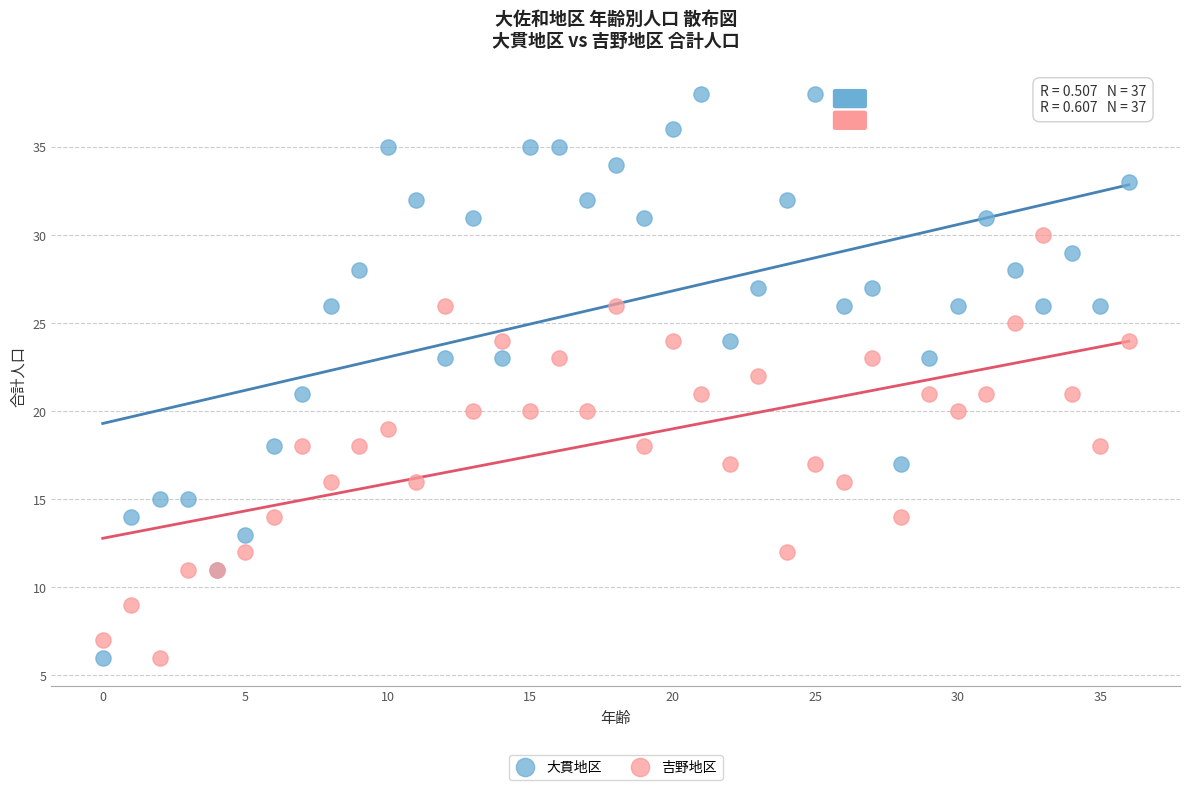

Which series contains the highest Y value?

大貫地区